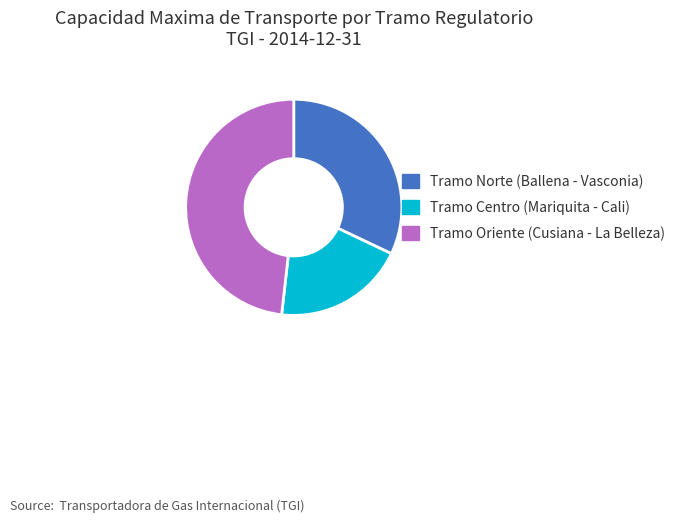

Is the sum of Tramo Oriente (Cusiana - La Belleza) and Tramo Norte (Ballena - Vasconia) greater than half?

Yes